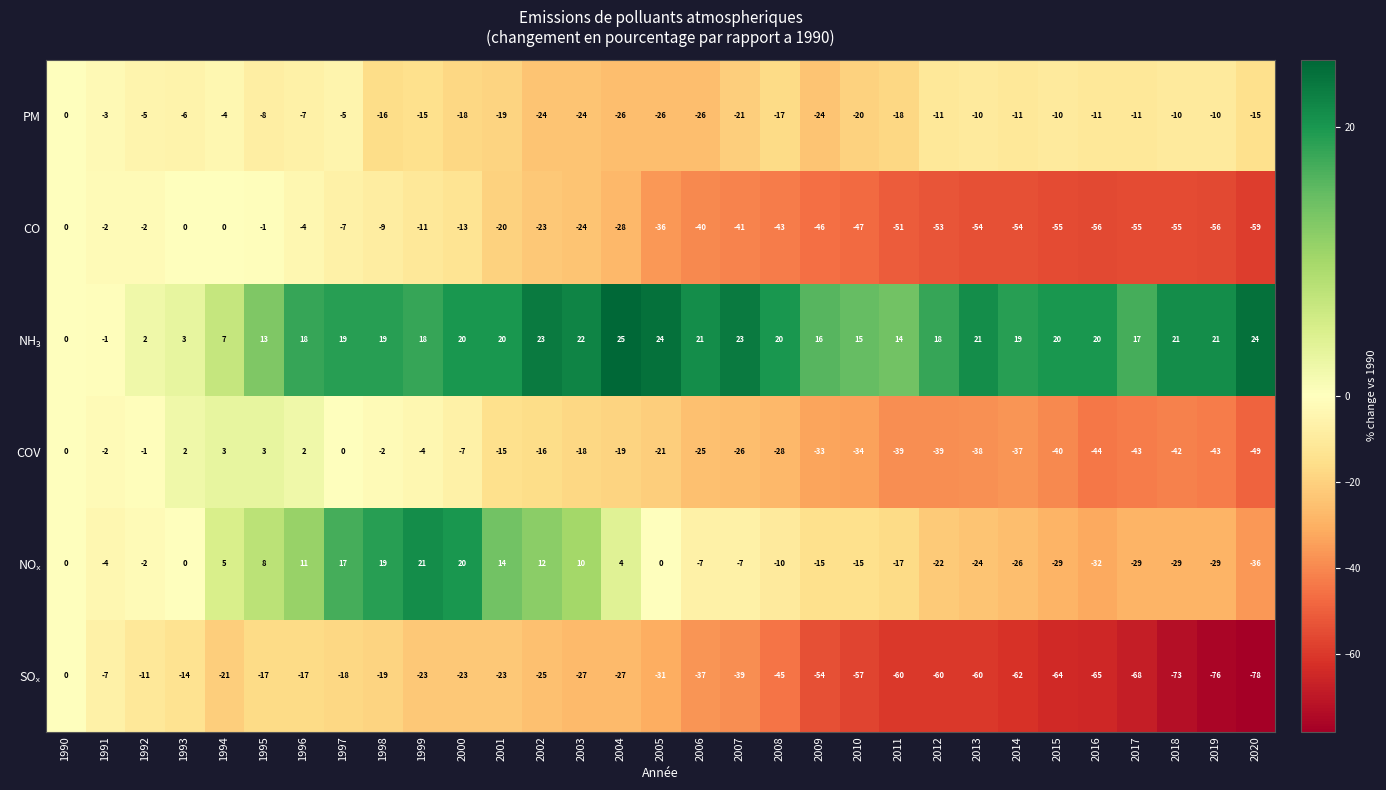

At which label is PM closest to -13?

1999